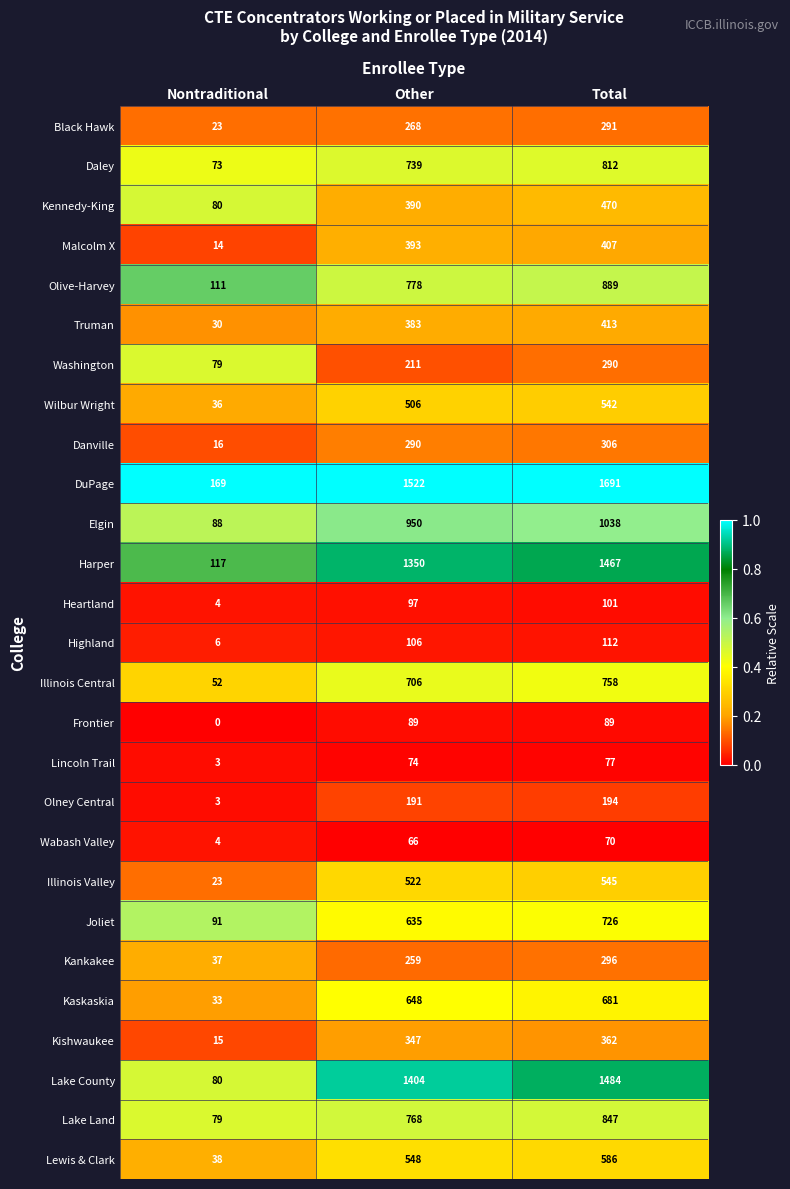

Count the number of data series in this chart.

27